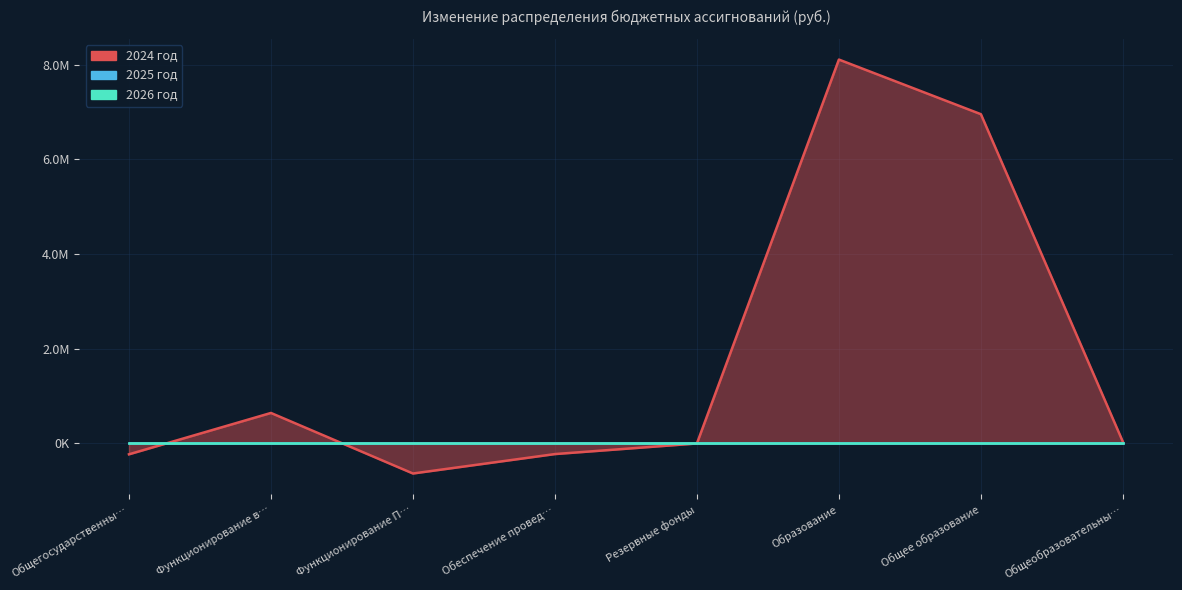

Reading left to right, what are all the values shown in this chart?

2024 год: Общегосударственные вопросы=-234381.7	Функционирование высшего должностного лица=640001.9	Функционирование Правительства=-640001.9	Обеспечение проведения выборов=-229381.7	Резервные фонды=-5000.0	Образование=8110883.7	Общее образование=6956021.7	Общеобразовательные организации=29381.7
2025 год: Общегосударственные вопросы=0.0	Функционирование высшего должностного лица=0.0	Функционирование Правительства=0.0	Обеспечение проведения выборов=0.0	Резервные фонды=0.0	Образование=0.0	Общее образование=0.0	Общеобразовательные организации=0.0
2026 год: Общегосударственные вопросы=0.0	Функционирование высшего должностного лица=0.0	Функционирование Правительства=0.0	Обеспечение проведения выборов=0.0	Резервные фонды=0.0	Образование=0.0	Общее образование=0.0	Общеобразовательные организации=0.0